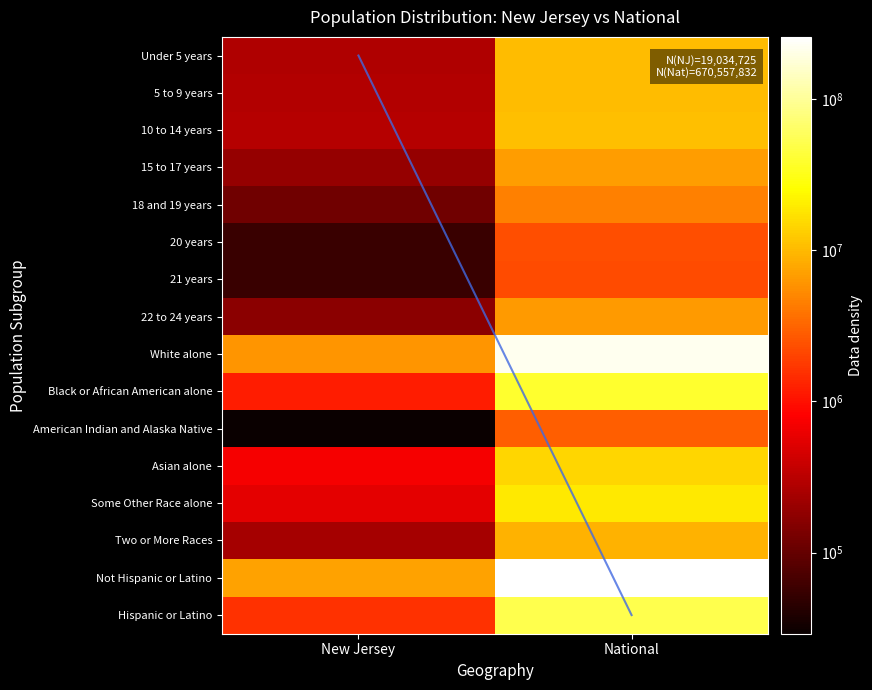

Rank the series at 0 from highest to lowest value.

Not Hispanic or Latino, White alone, Hispanic or Latino, Black or African American alone, Asian alone, Some Other Race alone, 10 to 14 years, 5 to 9 years, Under 5 years, Two or More Races, 15 to 17 years, 22 to 24 years, 18 and 19 years, 20 years, 21 years, American Indian and Alaska Native